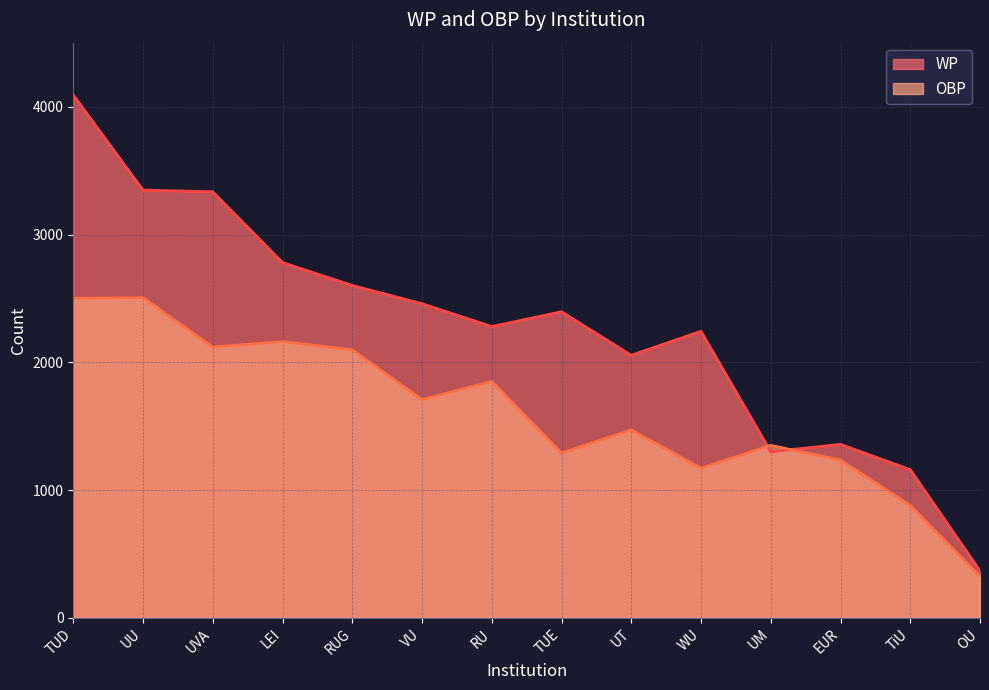

In WP, how many points are higher than both neighbors (excluding endpoints)?

3